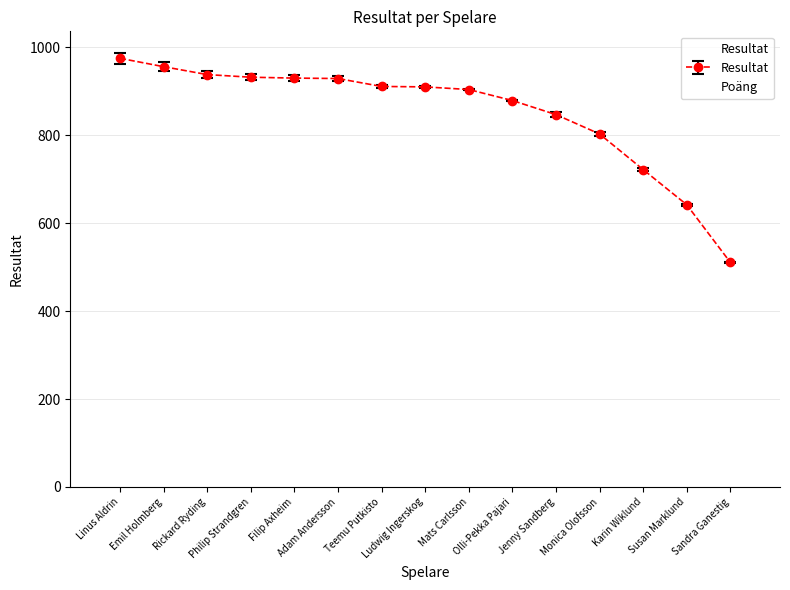

What is the average value?

853